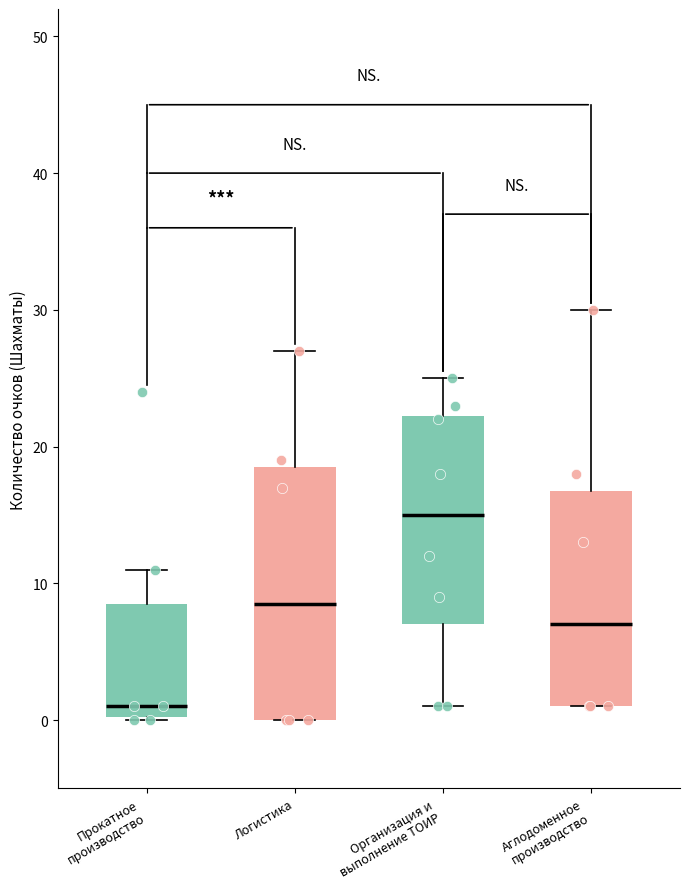

Reading left to right, read every box against the y-axis: the position of its median line, the range the box covers, and the ends of its whiskers. The values are not printed on the chart, so give them approximately, as read against the axis.

Прокатное производство: median 1, box 0 to 9, whiskers 0 to 11
Логистика: median 9, box 0 to 19, whiskers 0 to 27
Организация и выполнение ТОИР: median 15, box 7 to 22, whiskers 1 to 25
Аглодоменное производство: median 7, box 1 to 17, whiskers 1 to 30